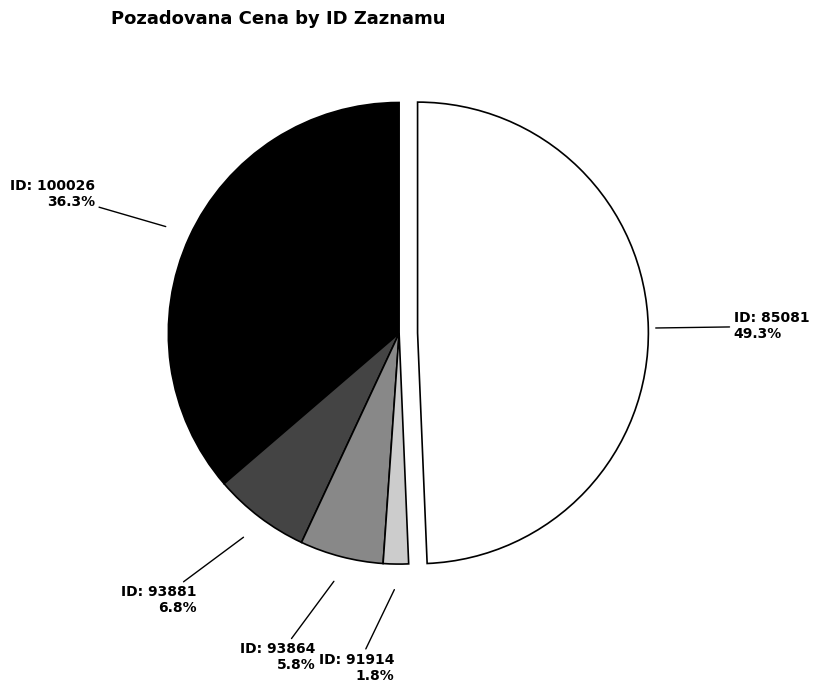

Is there a majority slice in this chart?

No